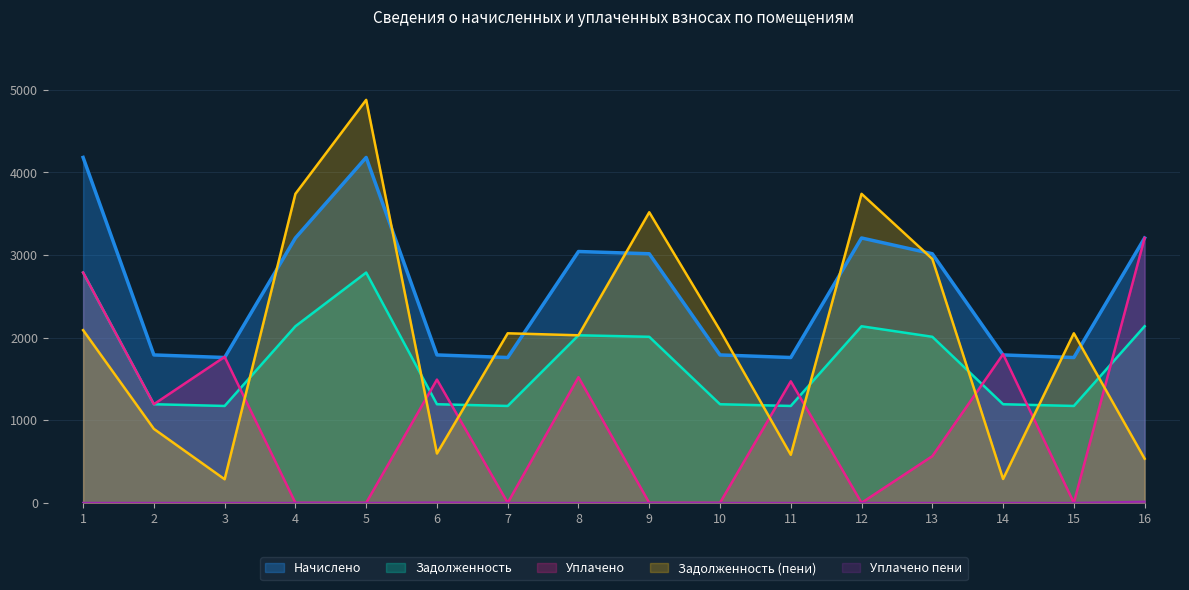

Which category has the lowest value across all series?

4